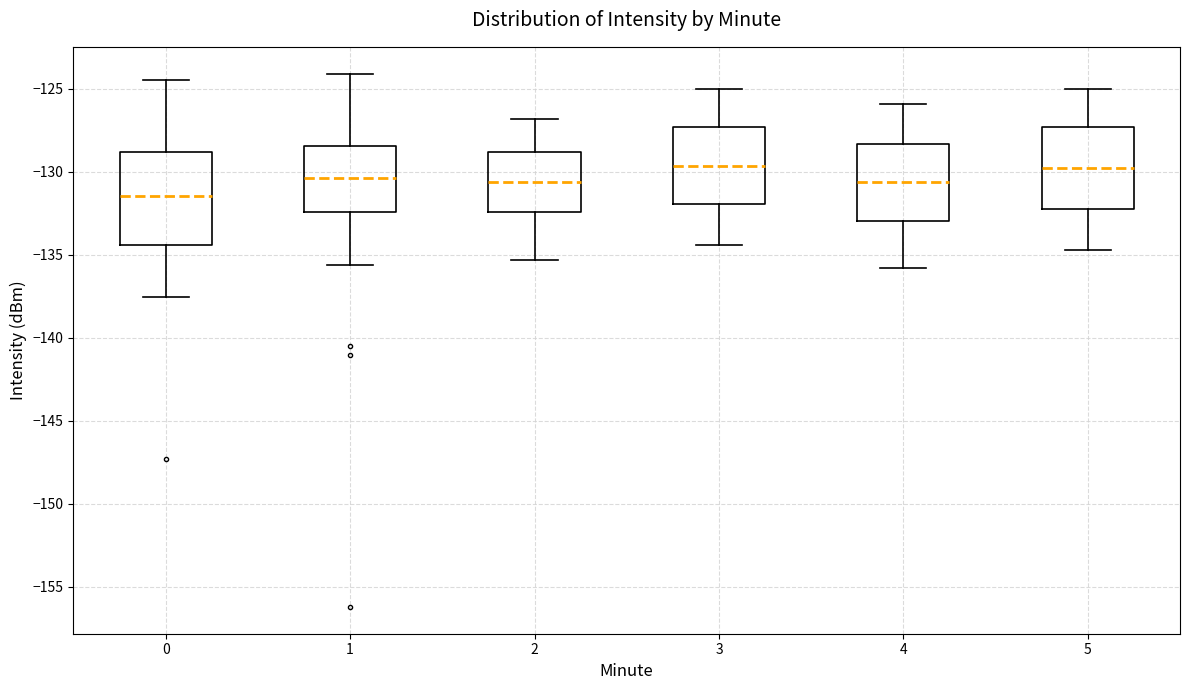

Comparing the boxes themselves (not the whiskers), which one is the tallest?

0